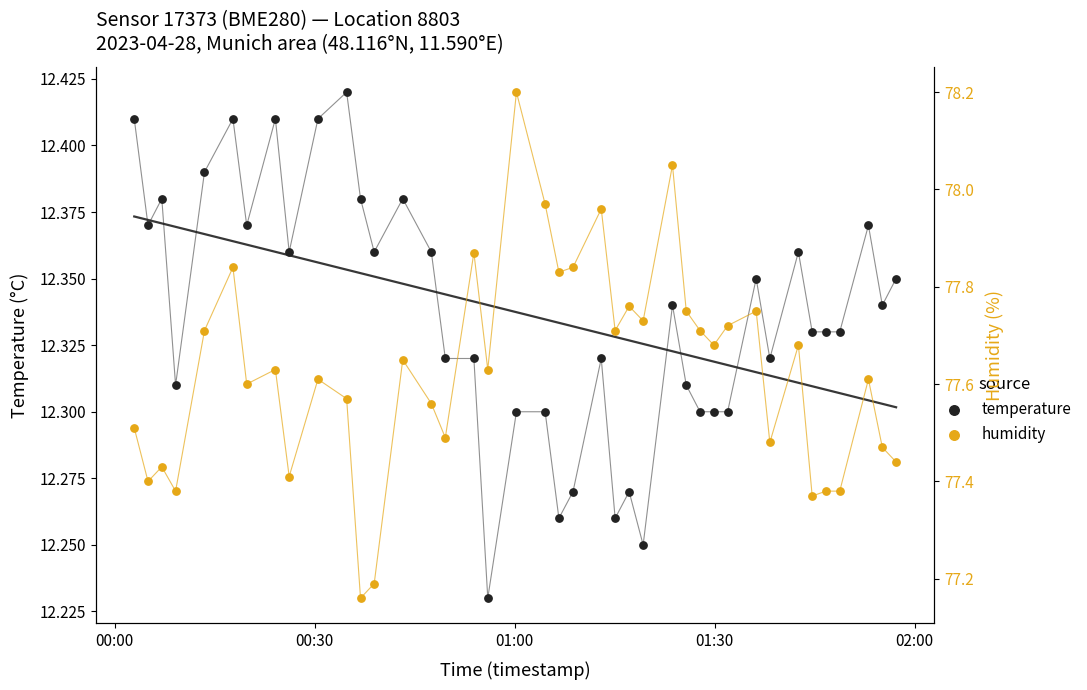

Which series has the widest spread of Y values?

humidity